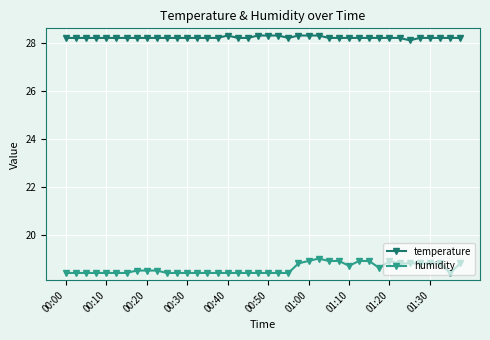

What are all the series names shown in the legend?

temperature, humidity